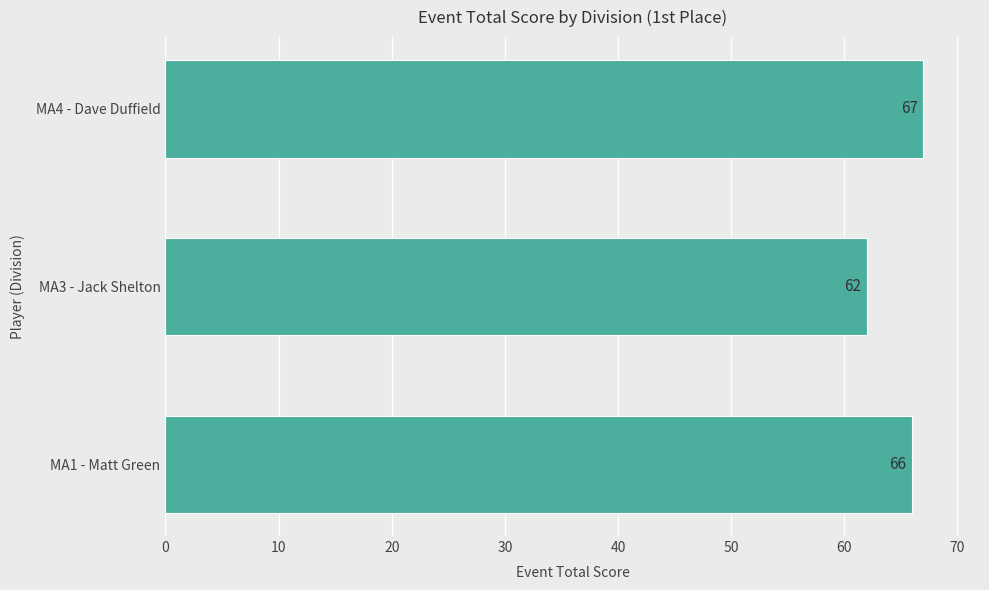

What is the difference between the maximum and minimum values?

5